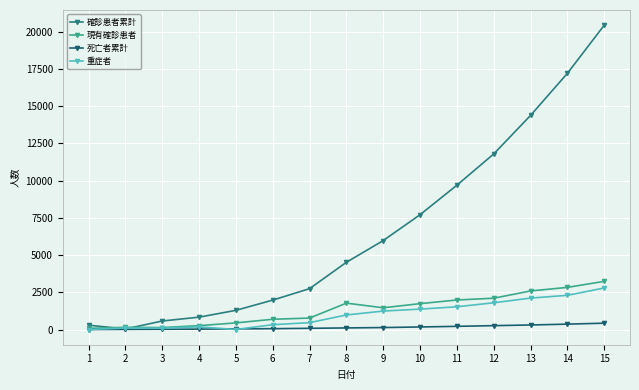

Does the chart display data point markers on the line(s)?

Yes